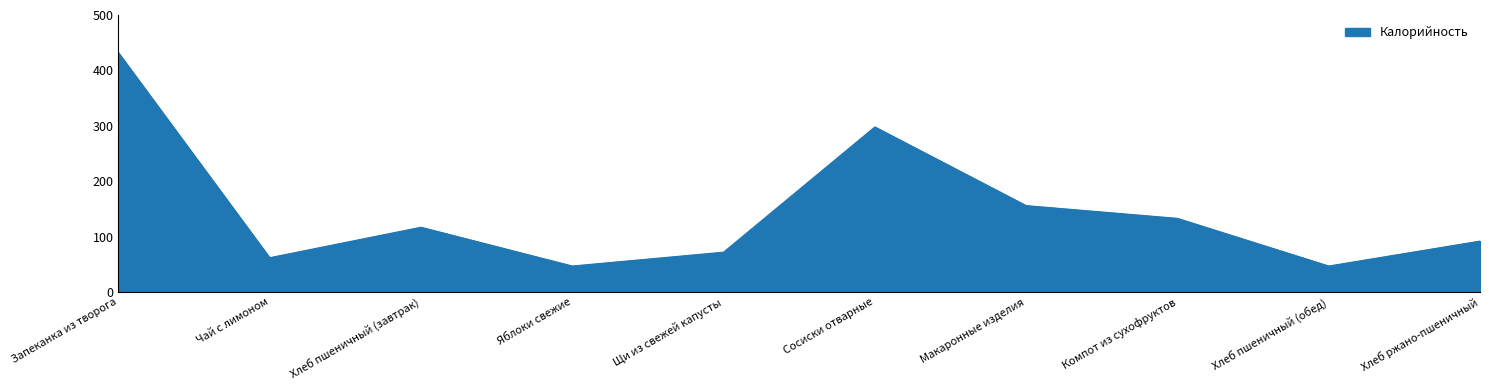

Read the value at Хлеб пшеничный (обед), to the nearest 50.

50